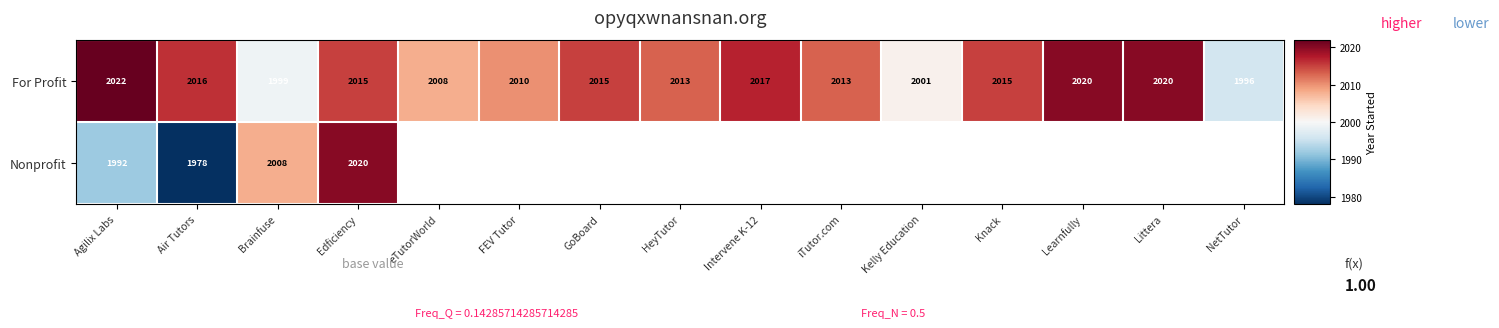

Which has a higher value, Learnfully or FEV Tutor?

Learnfully